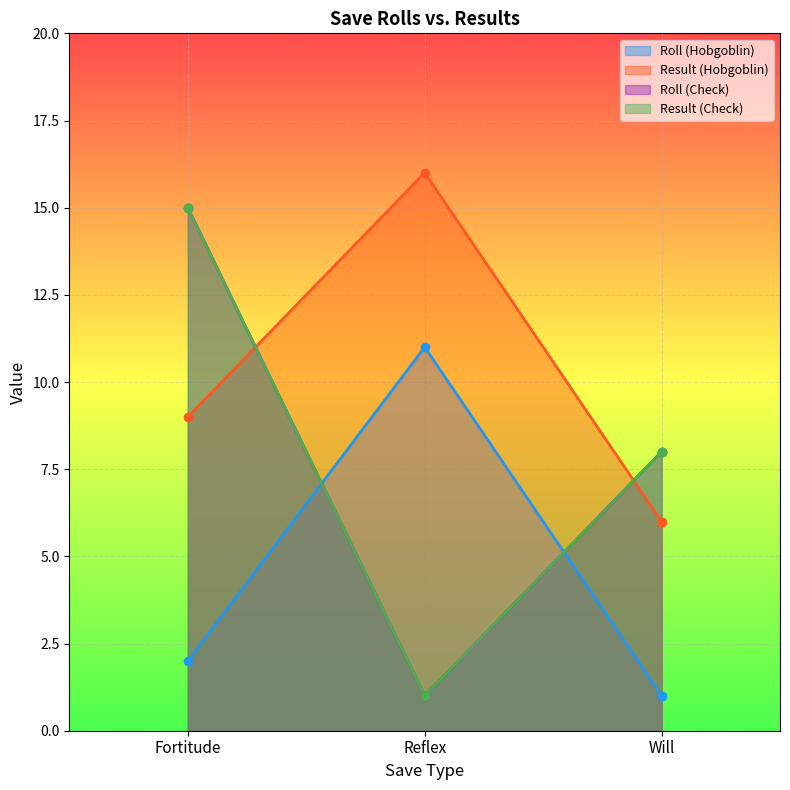

The value of Roll (Check) at Reflex is 0. True or false?

False